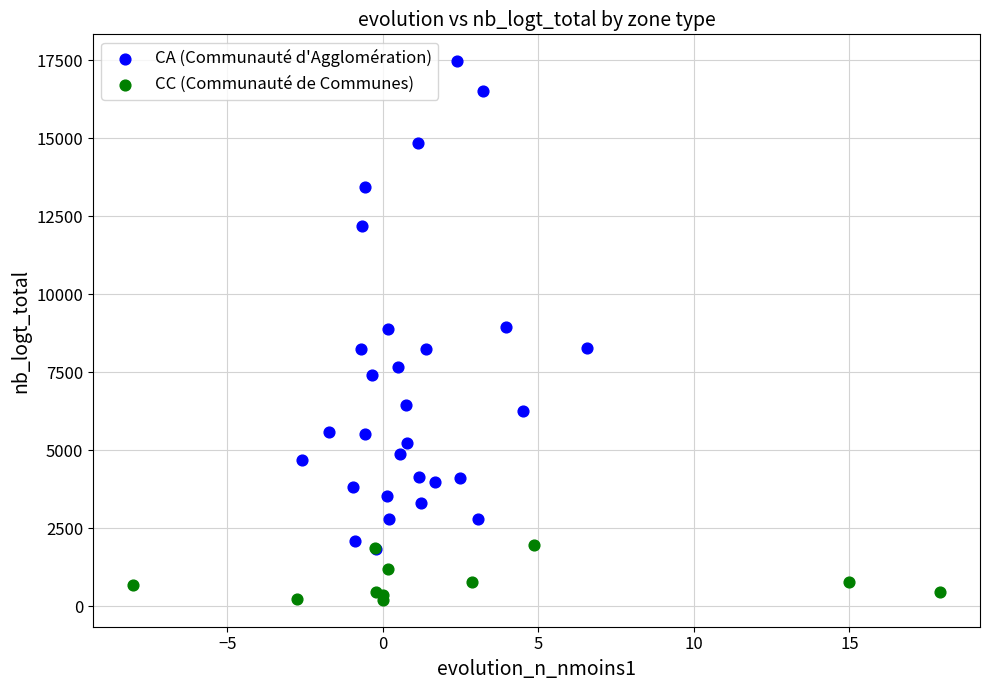

Which series has the widest spread of Y values?

CA (Communauté d'Agglomération)